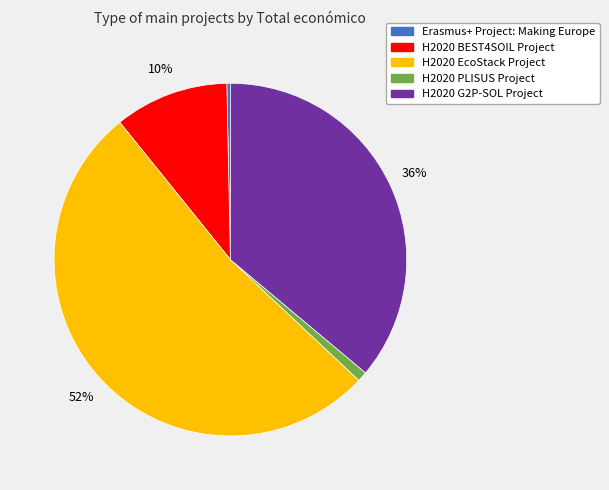

Which category has the smallest portion of the pie?

Erasmus+ Project: Making Europe